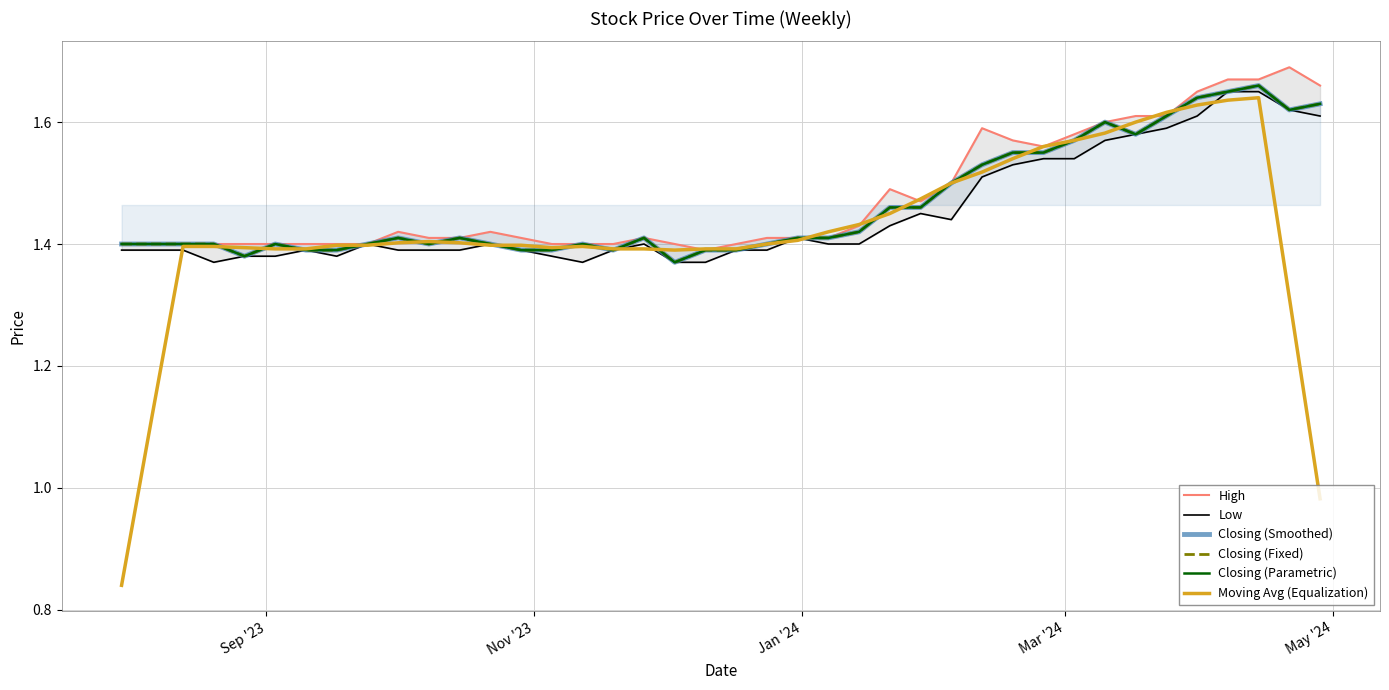

What is the minimum value for Closing (Smoothed)?

1.4